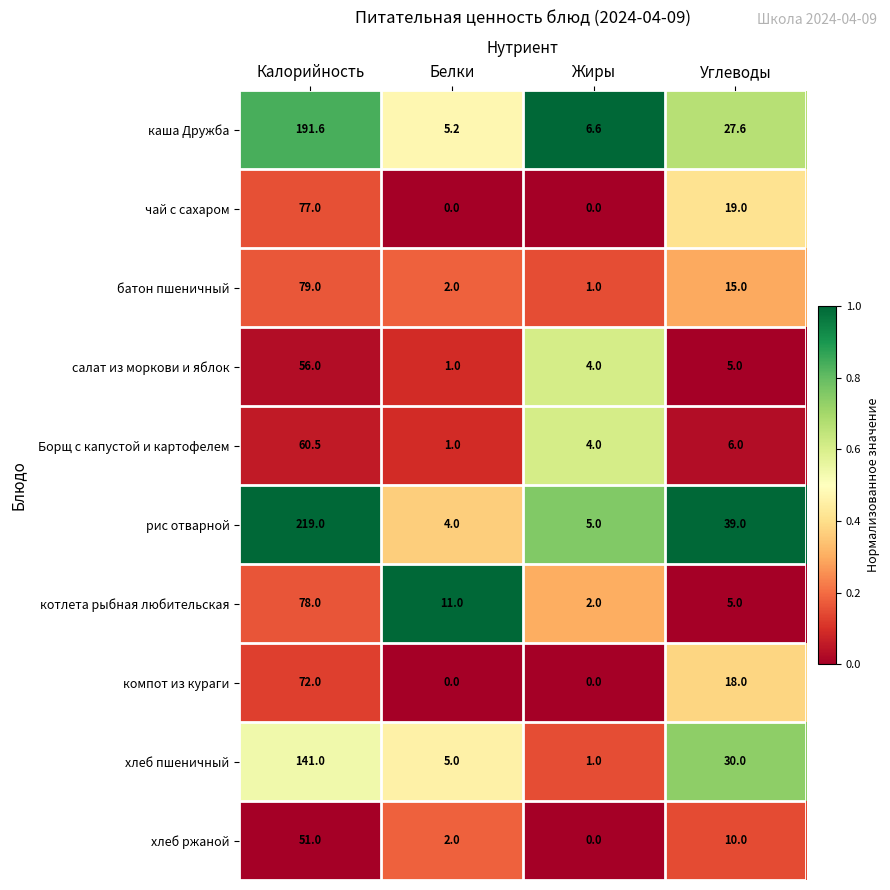

Which category has the highest value across all series?

Калорийность